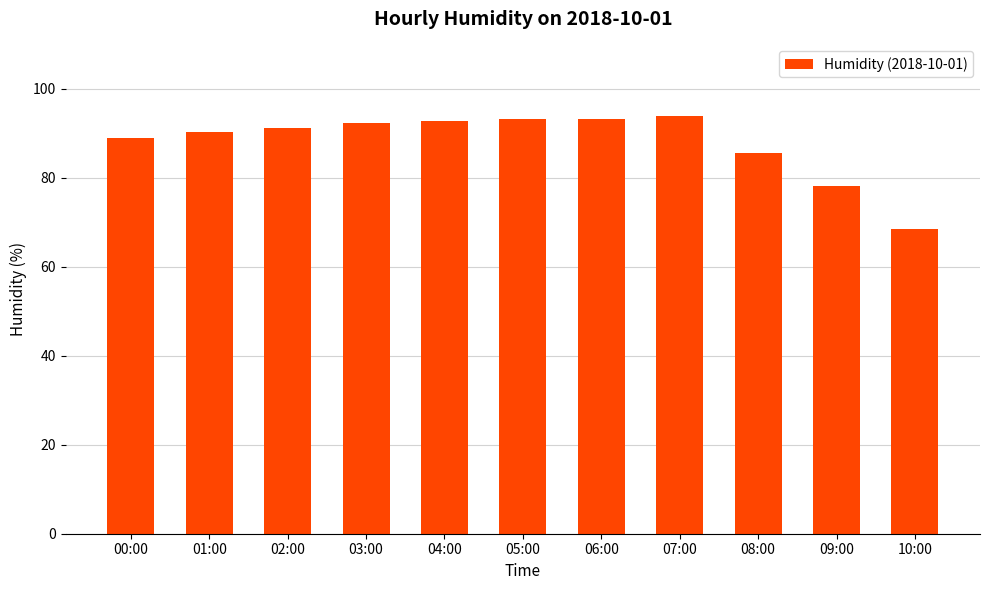

How many bars are there in total?

11